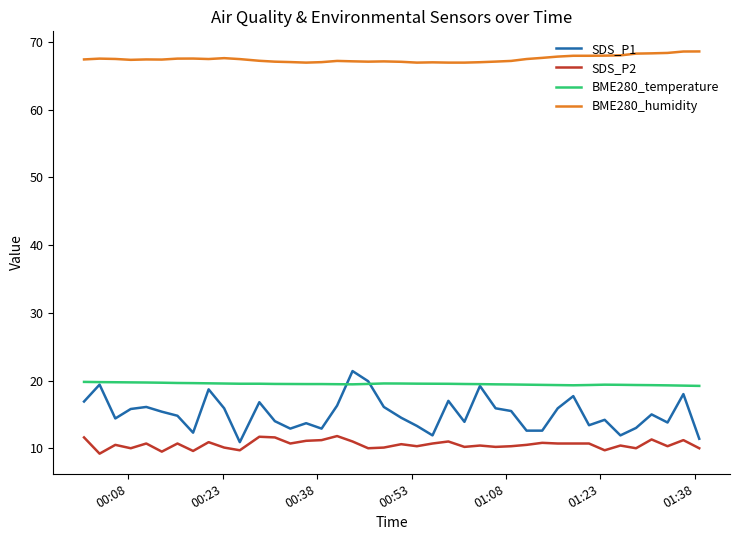

What is the highest value of the BME280_temperature series?

19.8